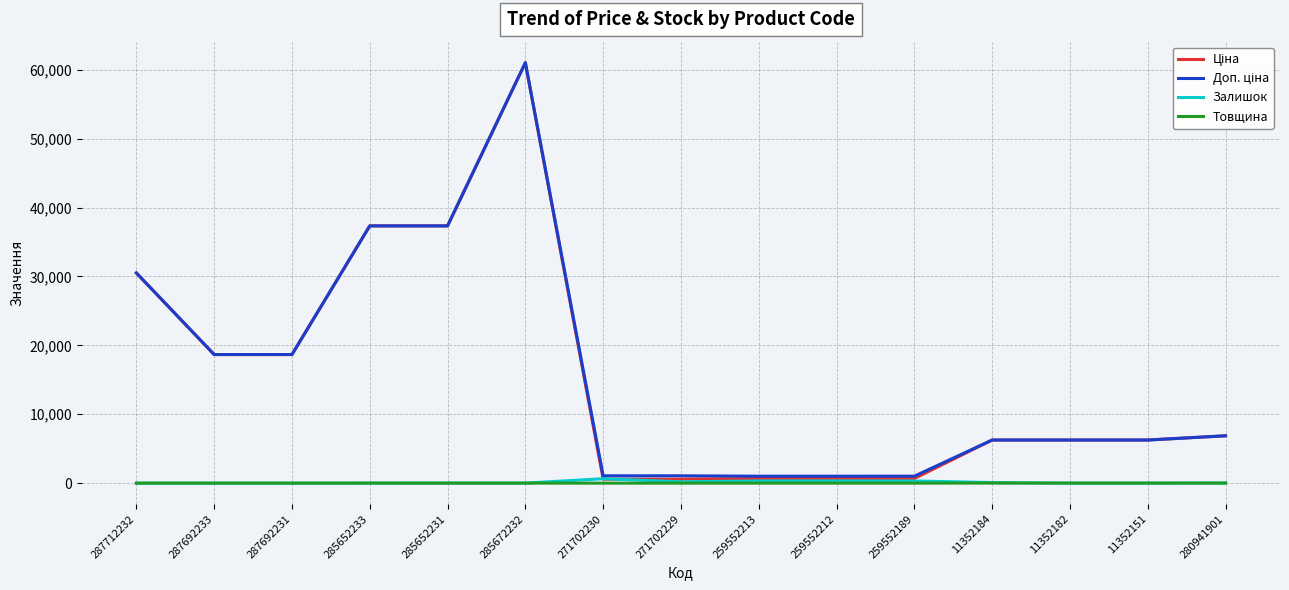

At which category is the sum across all series the highest?

285672232